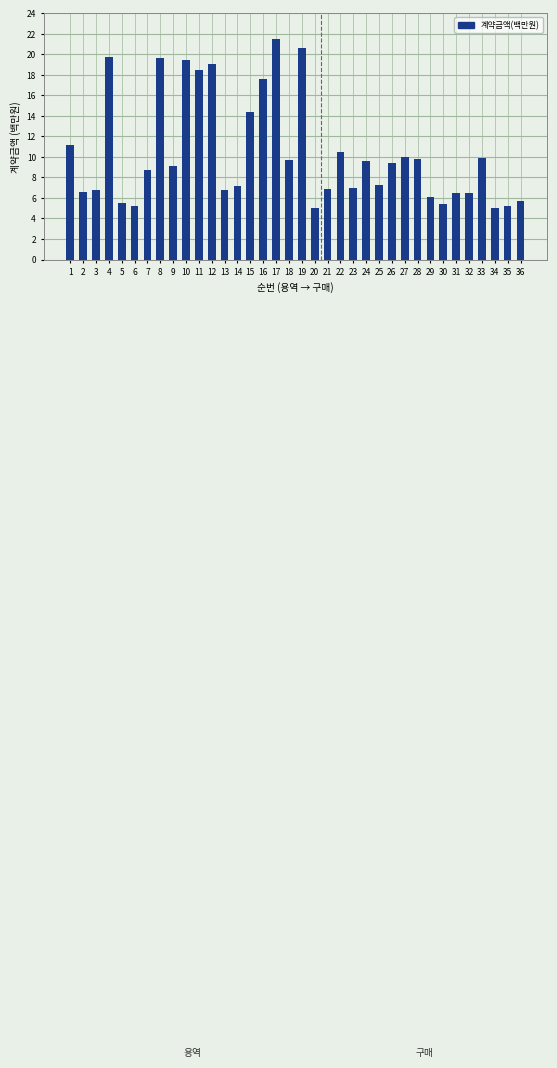

The value at 17 is 12.7. True or false?

False